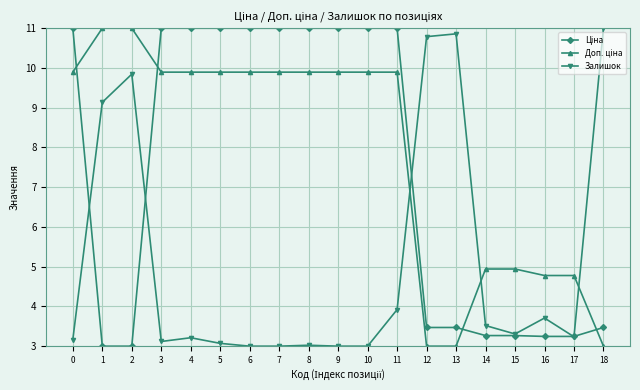

True or false: Залишок has more than 1 interior local peaks.

True